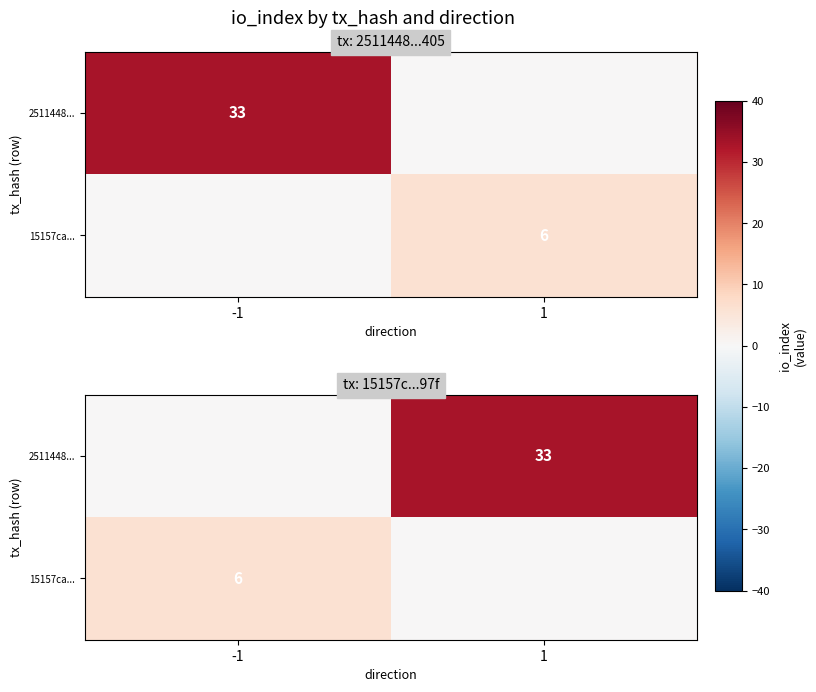

What is the sum of all 15157ca... values?

6